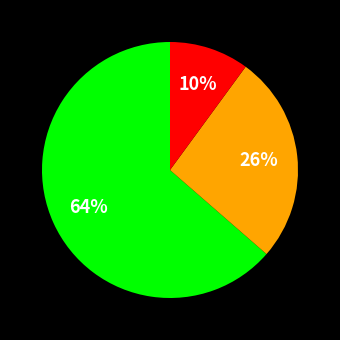

To the nearest percent, what is the average slice percentage?

33%